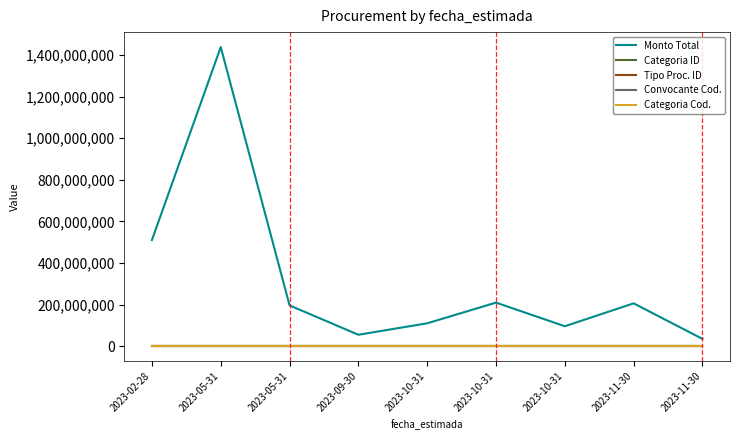

Which series has the largest total across all categories?

Monto Total